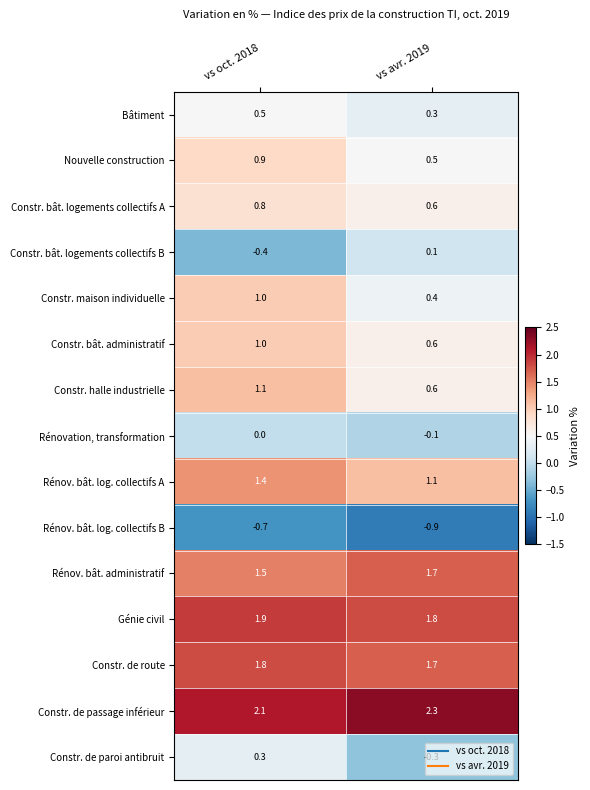

Is the value of Bâtiment at vs oct. 2018 greater than the value of Constr. bât. administratif at vs oct. 2018?

No